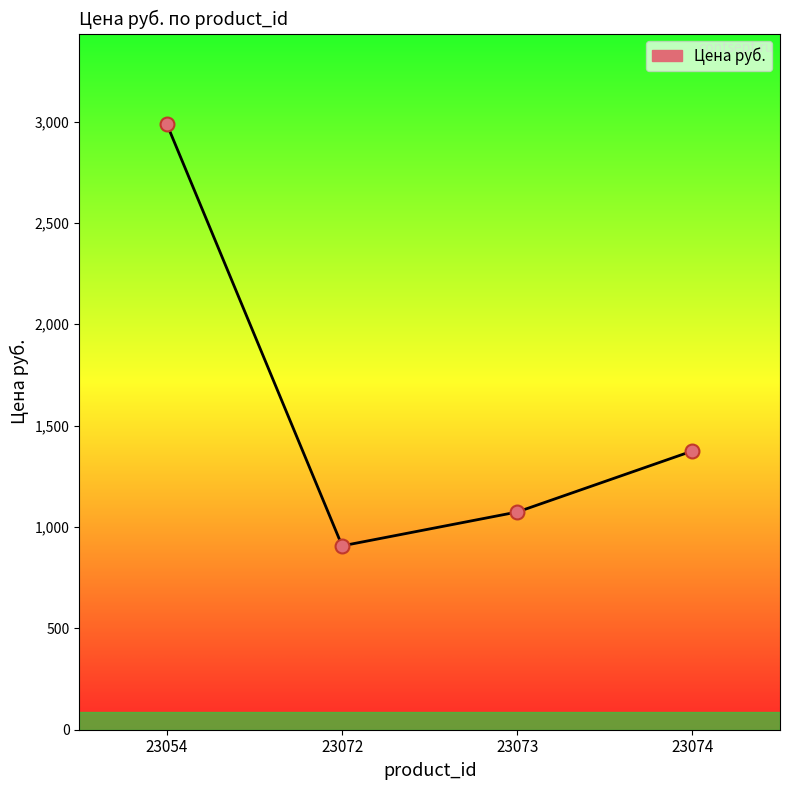

What is the change in value from 23054 to 23074?

-1611